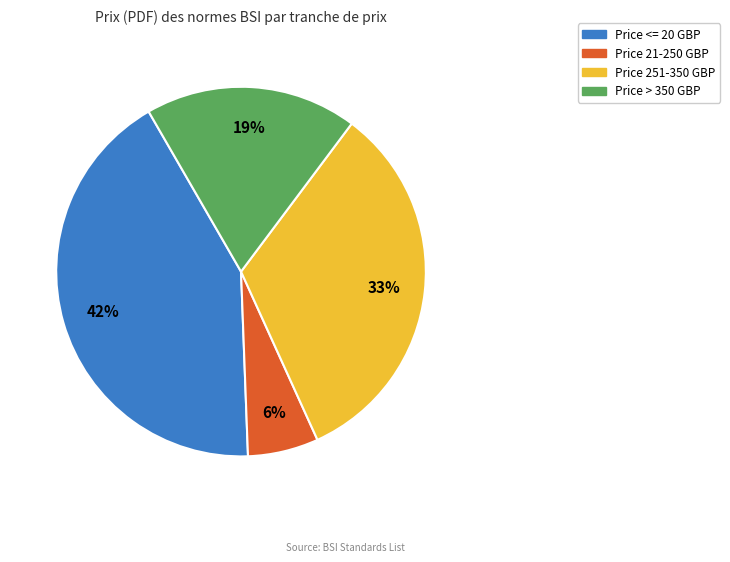

Is there any slice that represents more than half of the pie?

No